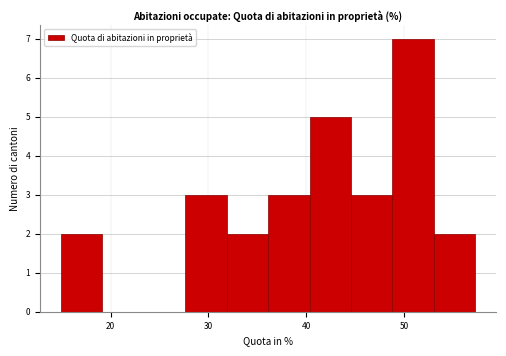

What is the height of the bar covering 36 to 40 on the x-axis? Neither the bar edges nor the heights are printed on the chart, so give them approximately, as read against the axes.

3